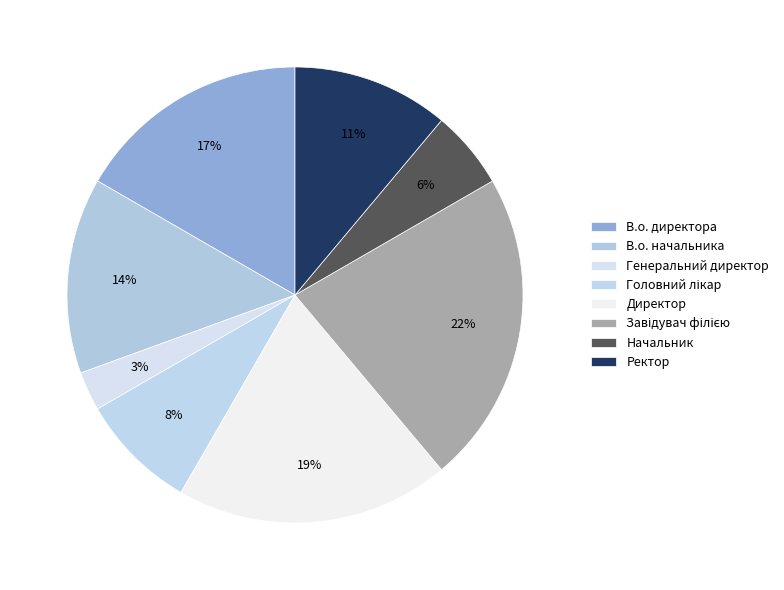

Does any single category account for the majority?

No